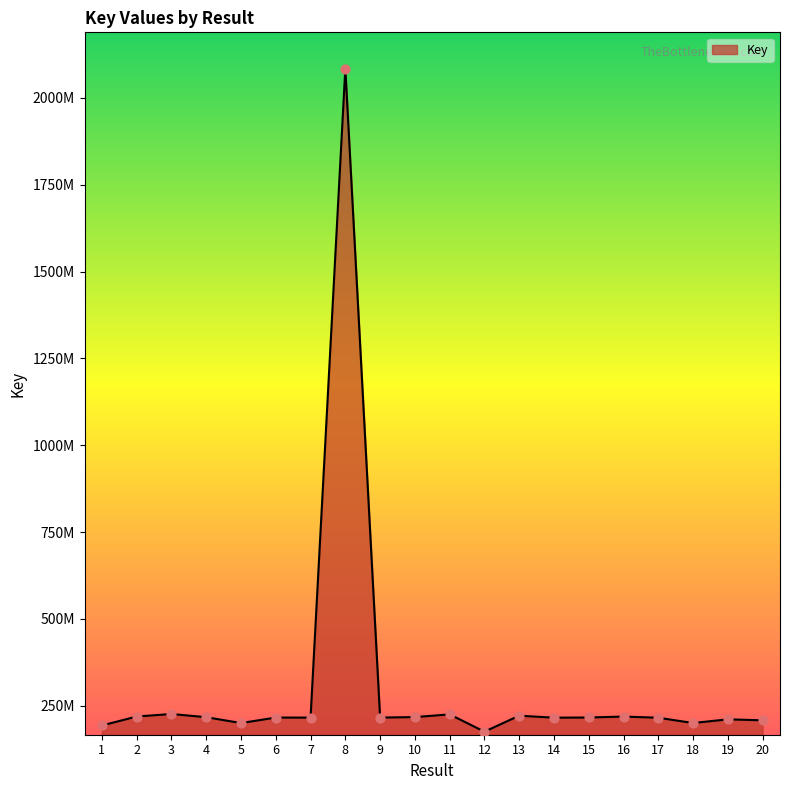

Does the chart have visible grid lines?

No